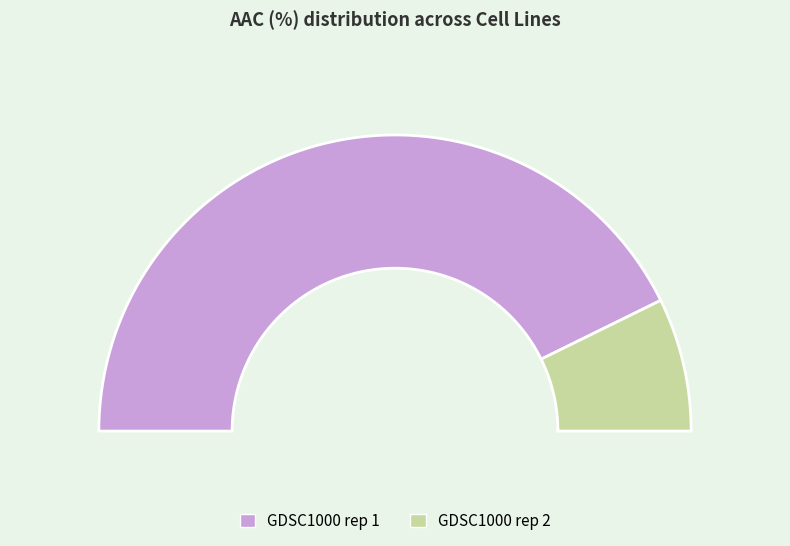

Is it true that GDSC1000 rep 1 is 95% of the pie?

False